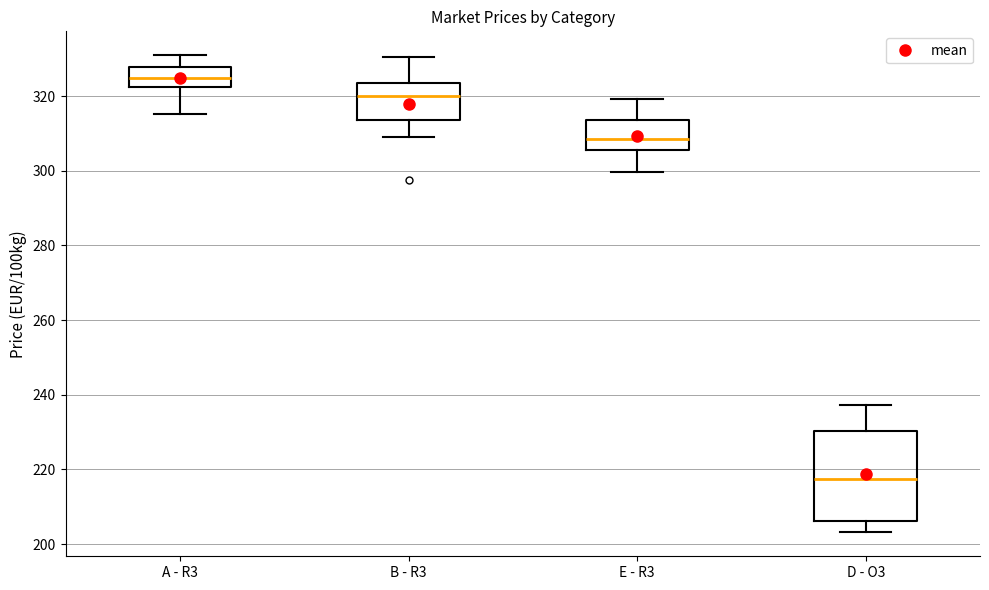

Where is the lower edge of the box for E - R3 on the y-axis? The values are not printed on the chart, so give them approximately, as read against the axis.

306